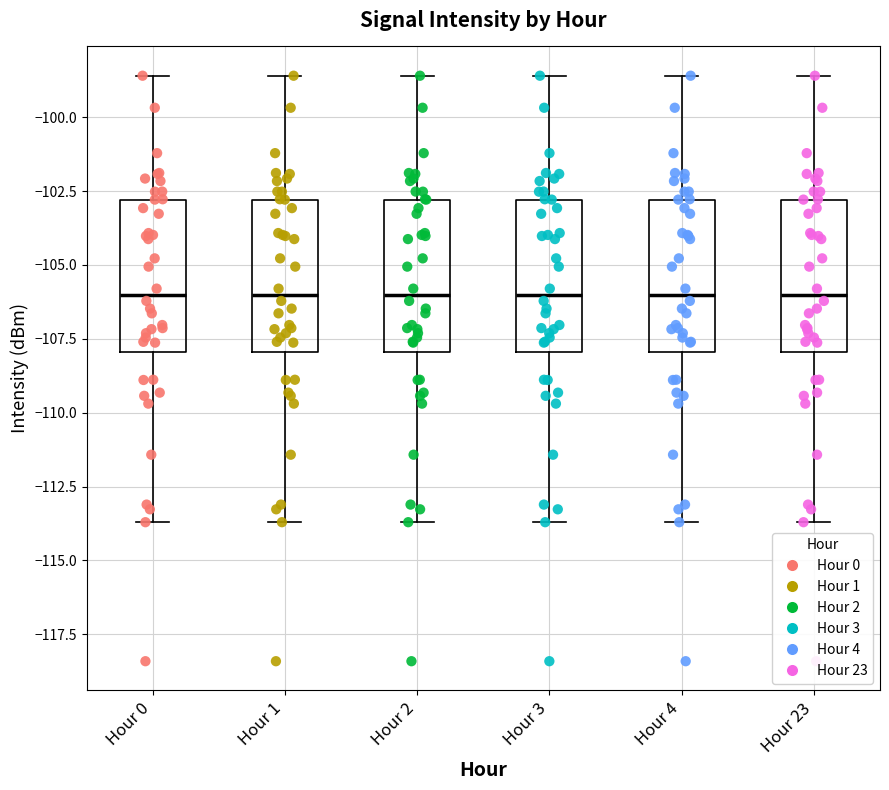

Where does the lower whisker of the box for Hour 2 end on the y-axis? The values are not printed on the chart, so give them approximately, as read against the axis.

-113.5